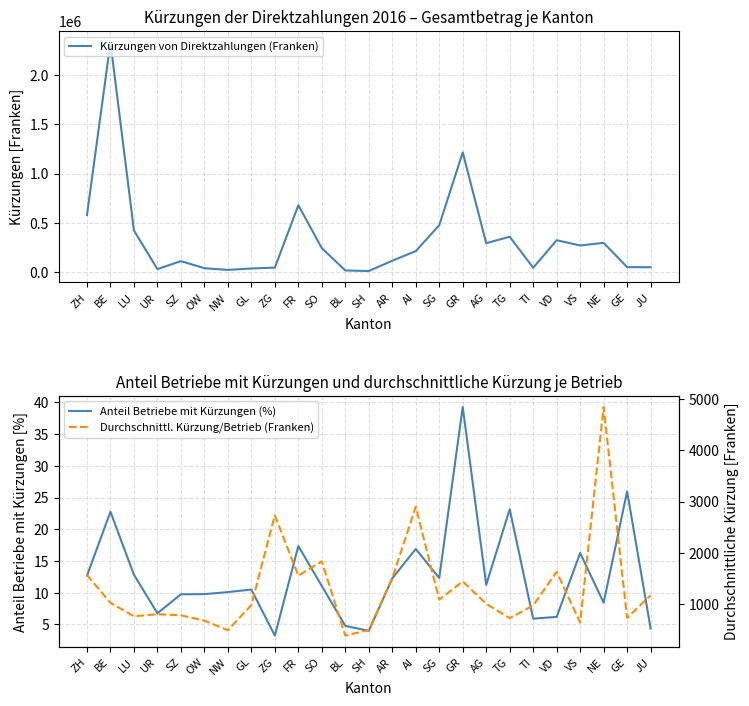

What is the sum of the Kürzungen von Direktzahlungen (Franken) values at AG and SH?

301560.9